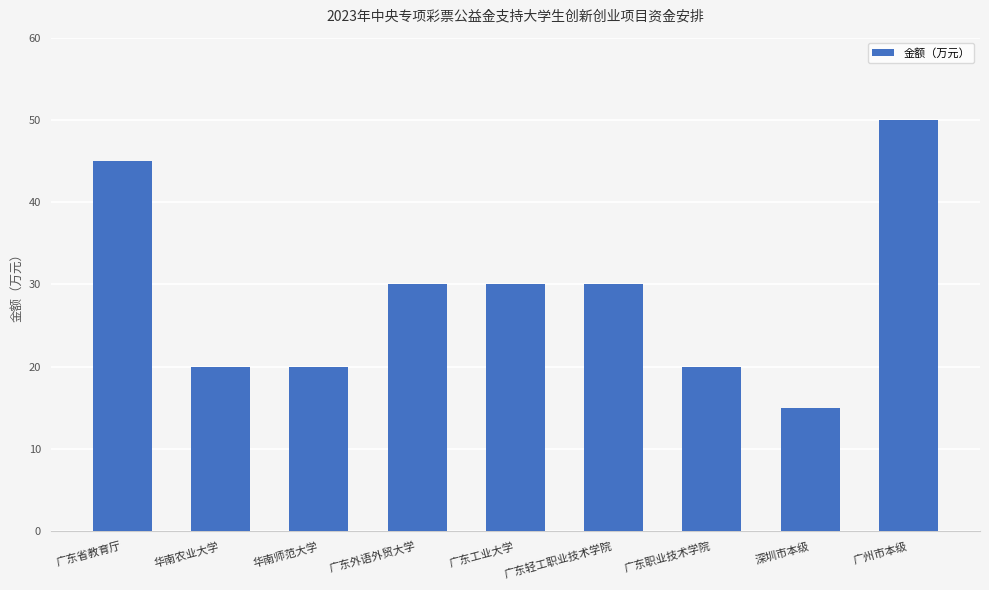

Reading right to left, list all the values displayed in this chart.

50	15	20	30	30	30	20	20	45